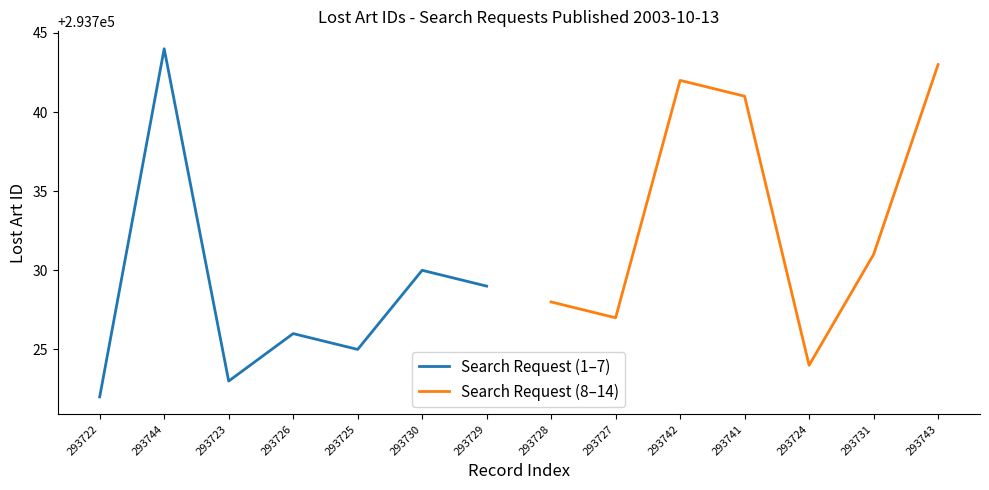

Does the chart have visible grid lines?

No